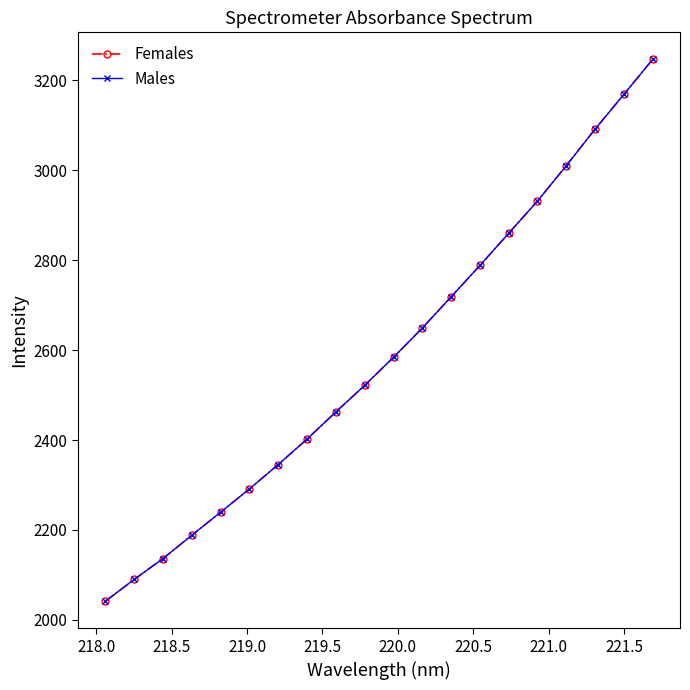

How many lines are shown in the chart?

2